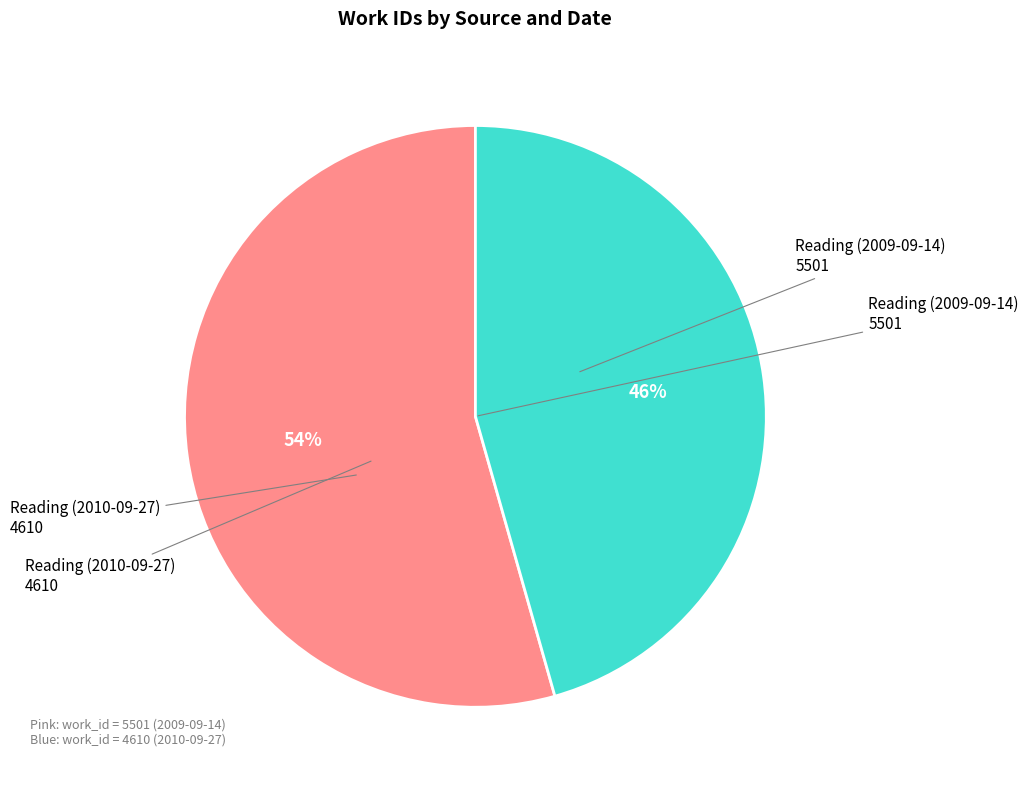

Rank the categories by value from highest to lowest.

Reading (2009-09-14), Reading (2010-09-27)